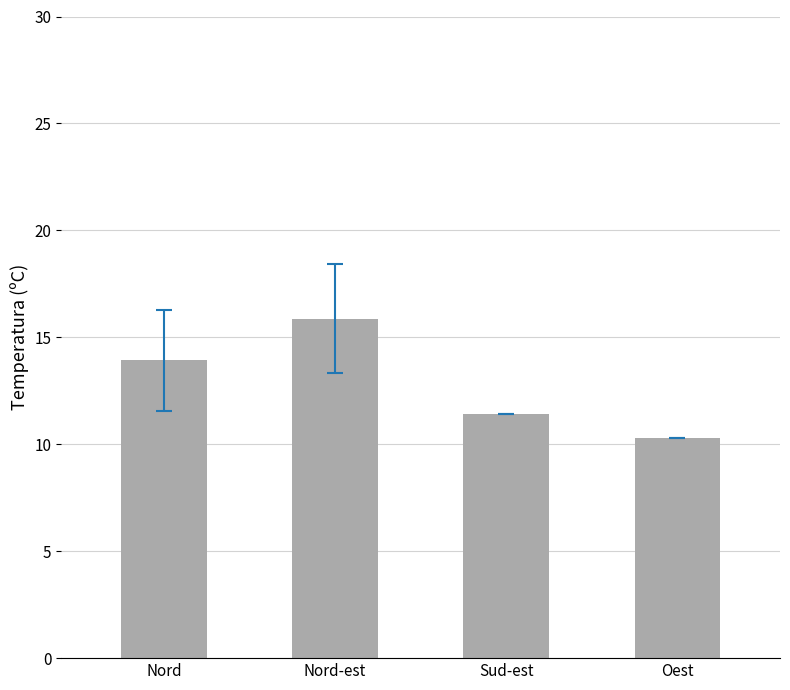

Reading right to left, list all the values displayed in this chart.

10.3	11.4	15.9	13.9